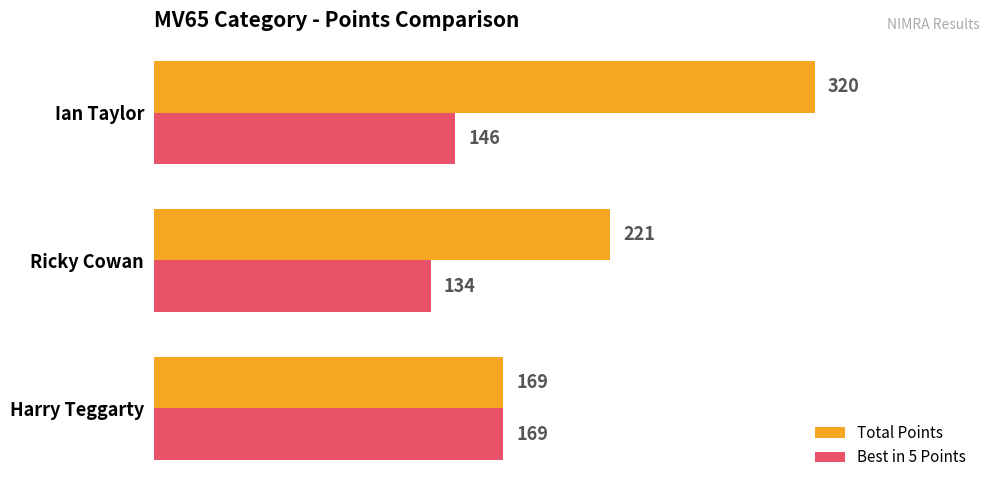

Between Harry Teggarty and Ricky Cowan, which series saw the biggest shift?

Total Points